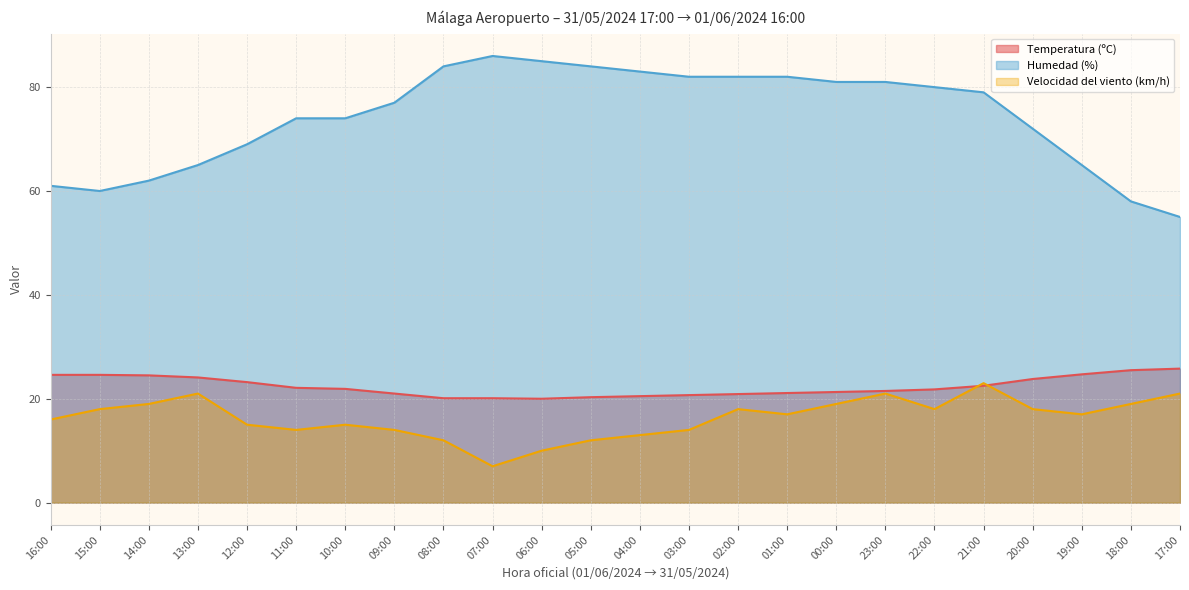

How many values in the Humedad (%) series exceed 79?

11